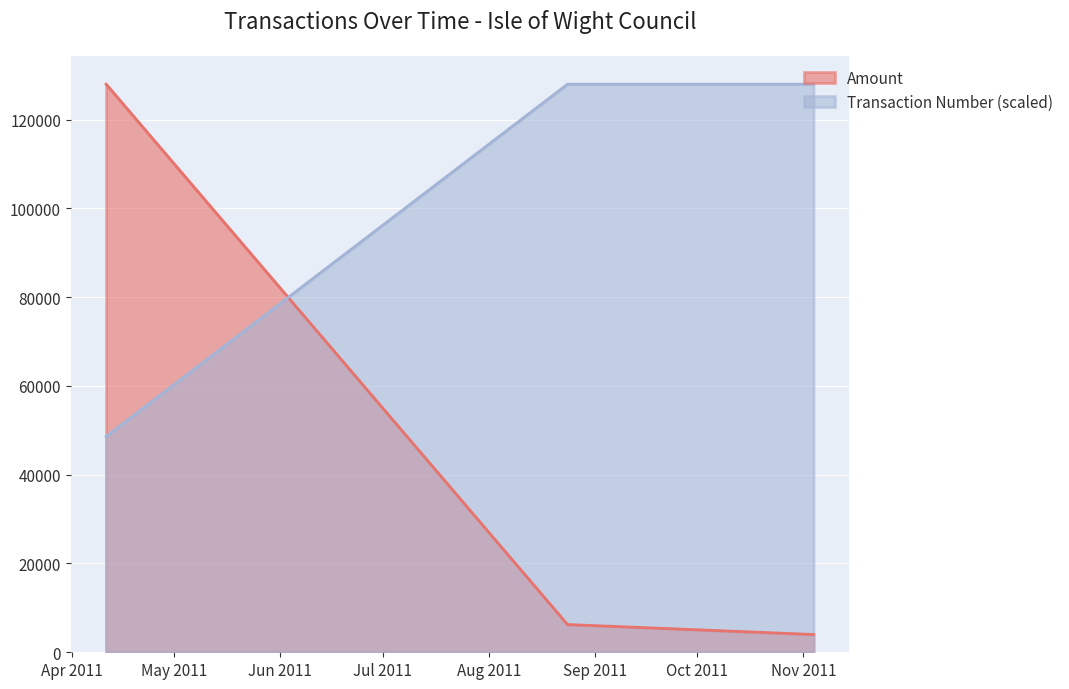

What value does the Amount series have at 2011-11-04?

4000.0